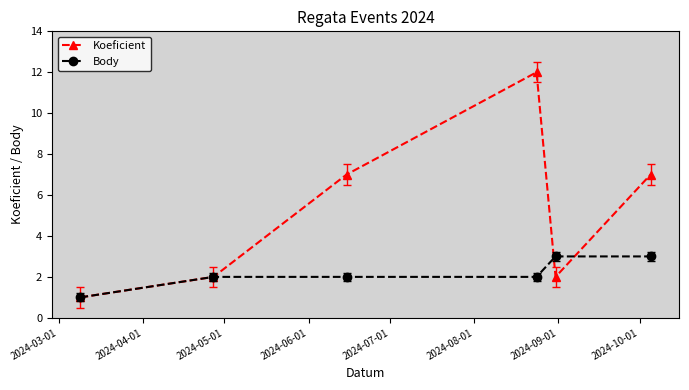

What are all the series names shown in the legend?

Koeficient, Body